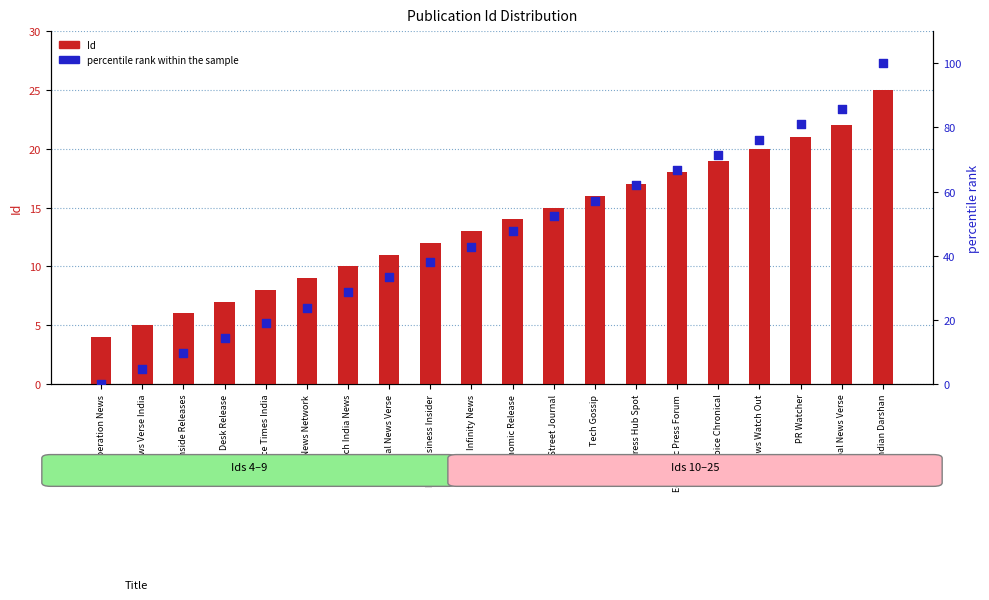

Which series contains the lowest Y value?

percentile rank within the sample